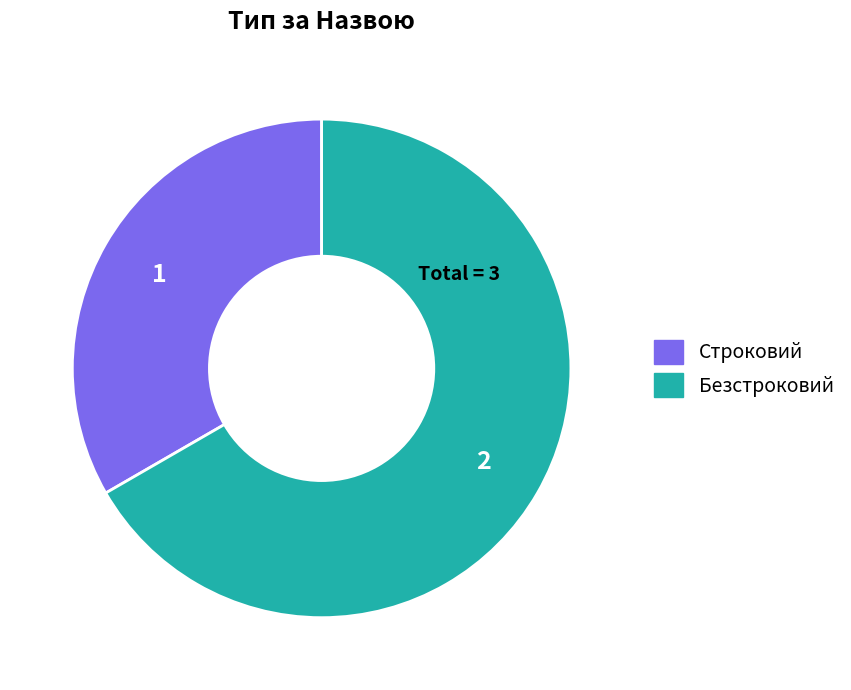

Between Безстроковий and Строковий, which is larger?

Безстроковий